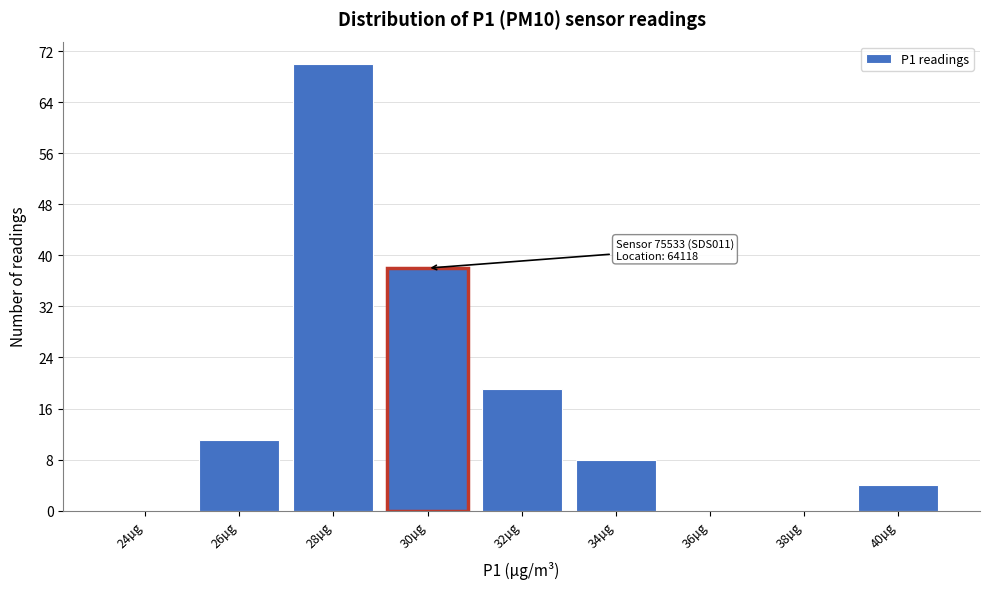

Reading left to right, what are all the values shown in this chart?

24µg=0	26µg=11	28µg=70	30µg=38	32µg=19	34µg=8	36µg=0	38µg=0	40µg=4